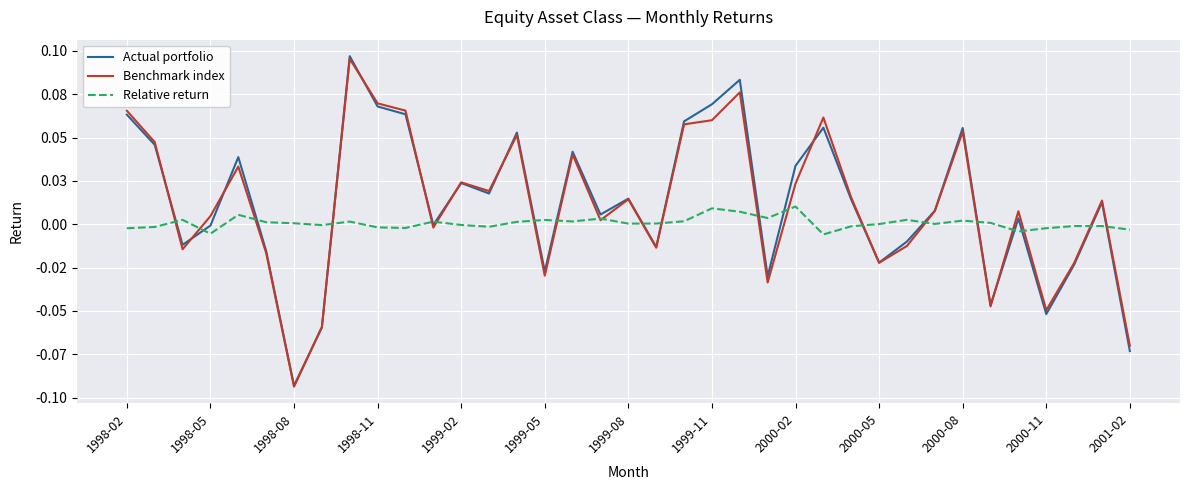

Is this an area chart (filled region under the line)?

No